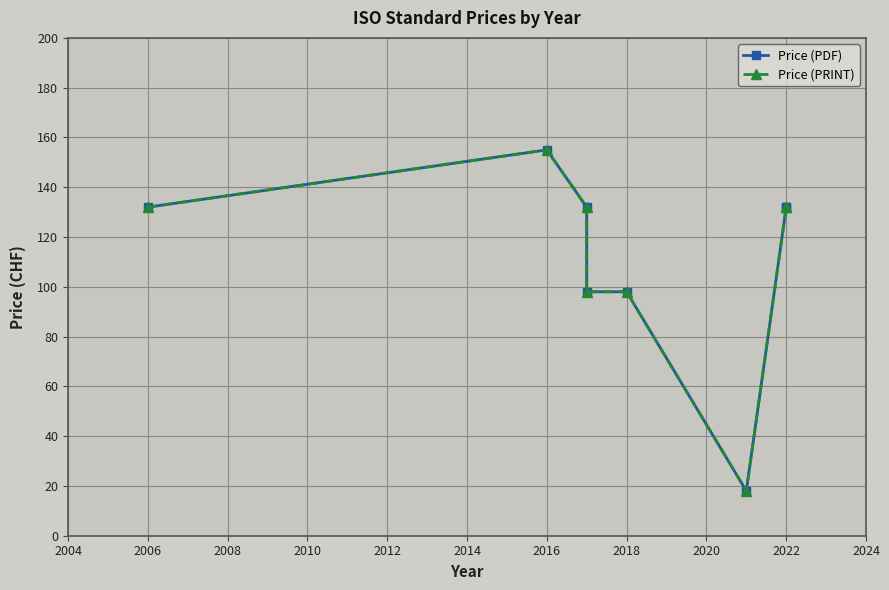

What is the smallest value displayed?

18